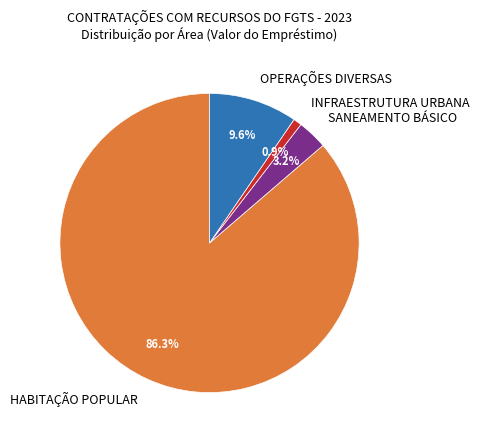

Which category has the biggest portion of the pie?

HABITAÇÃO POPULAR